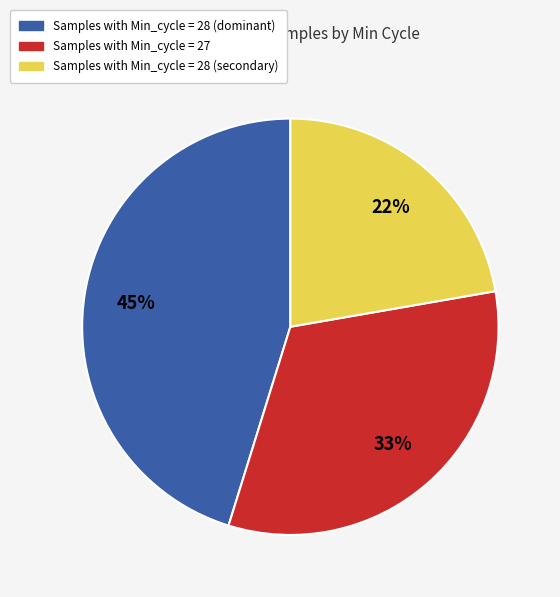

Is there a majority slice in this chart?

No